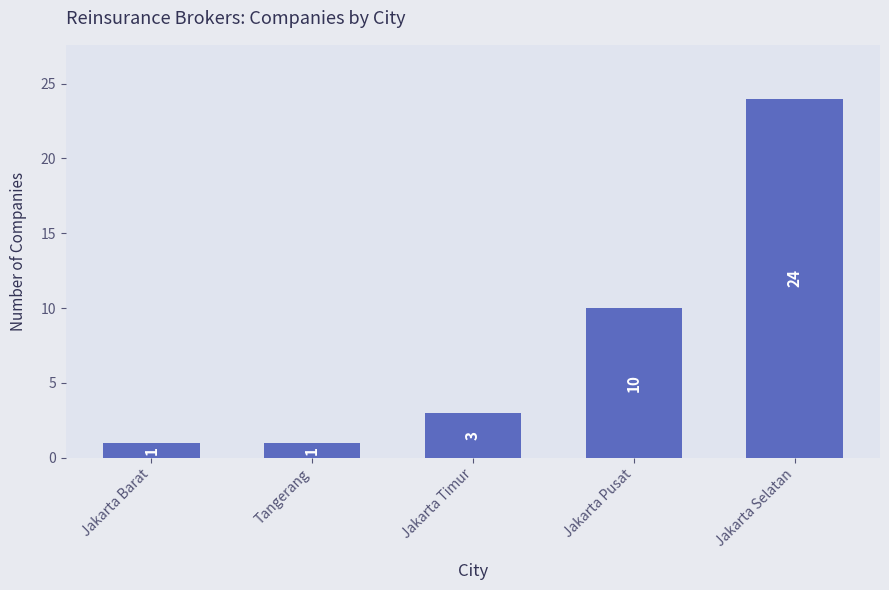

The value at Jakarta Pusat is 10. True or false?

True